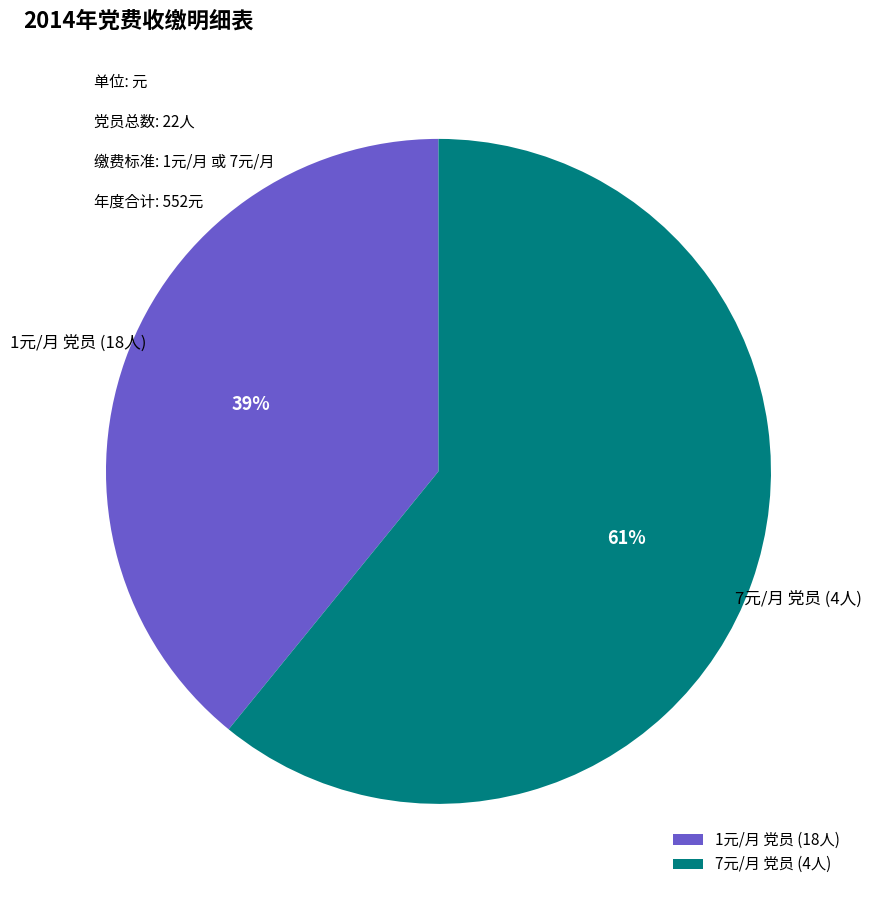

How many segments does this pie chart have?

2